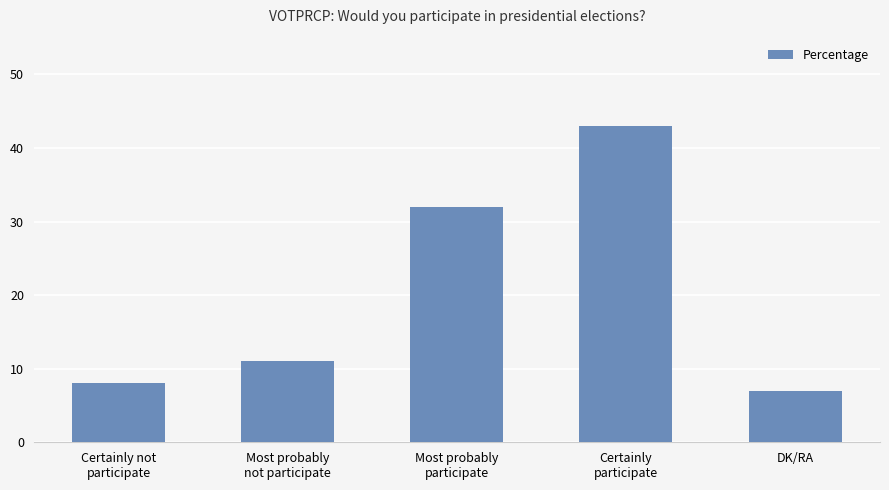

The chart shows a value of 43 at Certainly
participate. True or false?

True